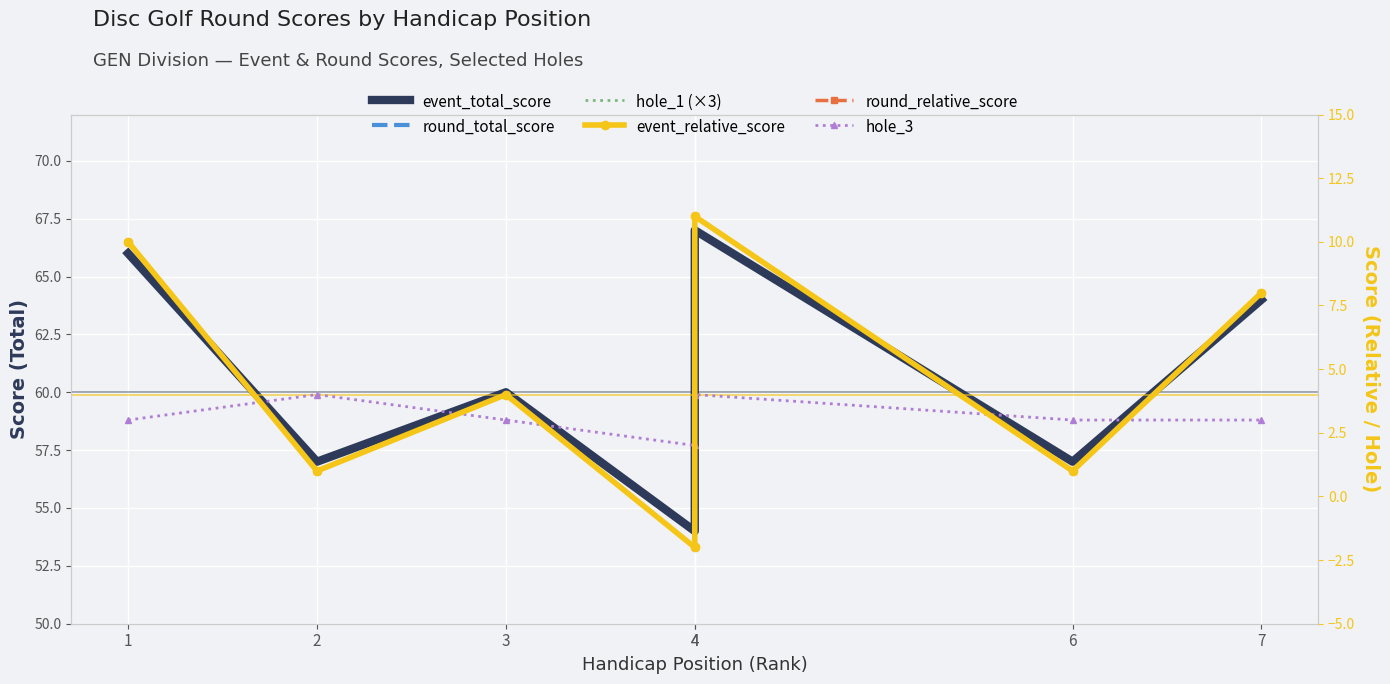

Which category has the lowest value in the hole_1 (×3) series?

2